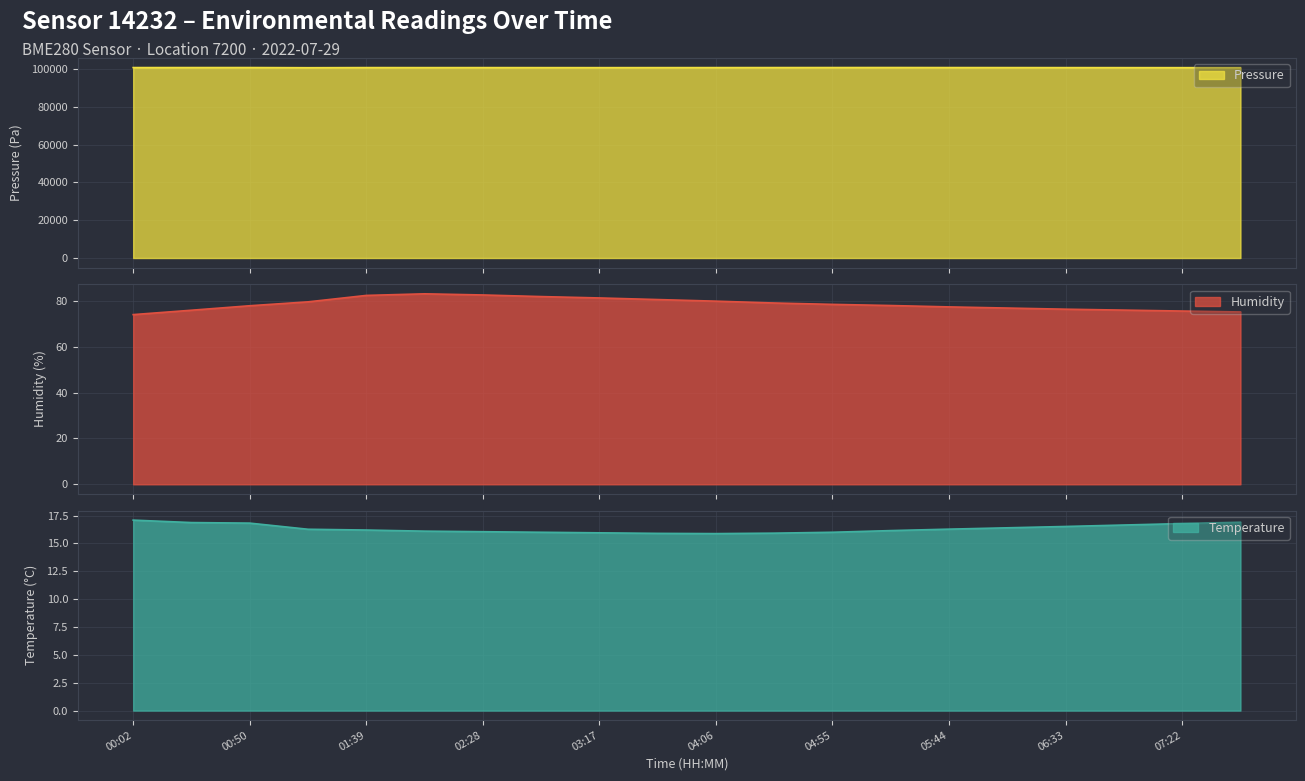

What are all the series names shown in the legend?

pressure, humidity, temperature